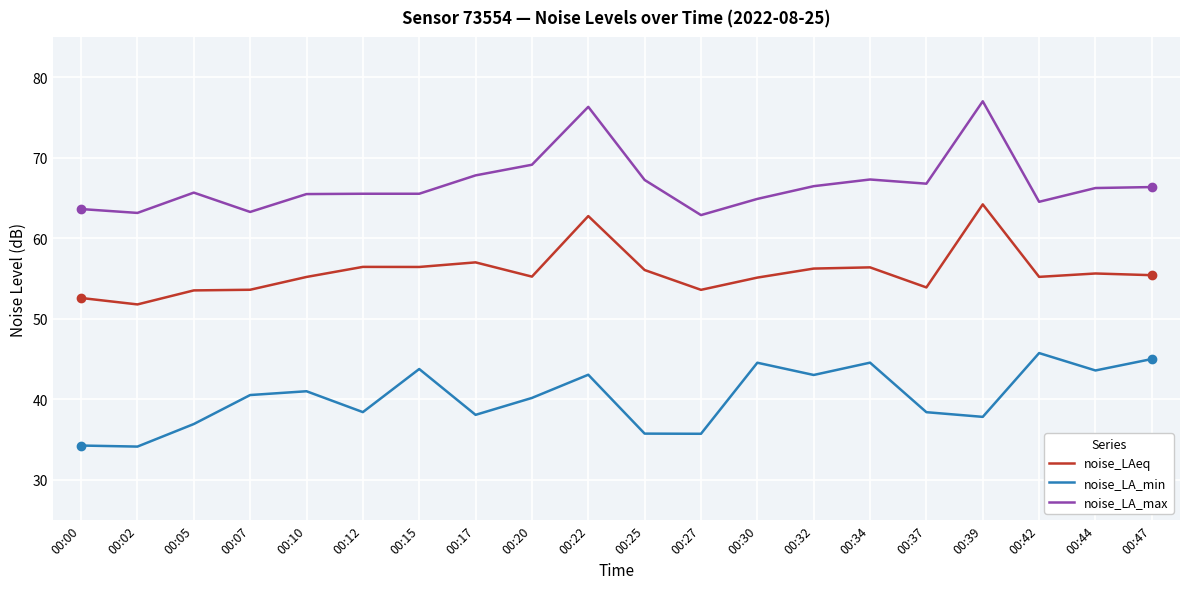

What is the greatest value displayed?

77.0